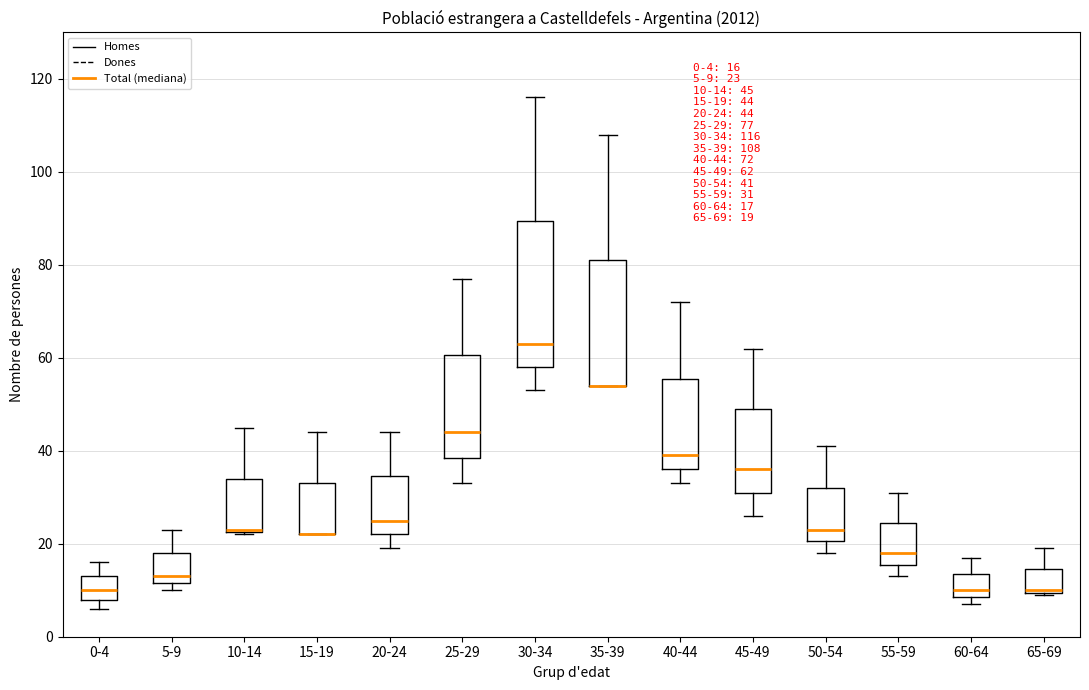

Which box is the tallest, from its lower edge to its upper edge?

30-34